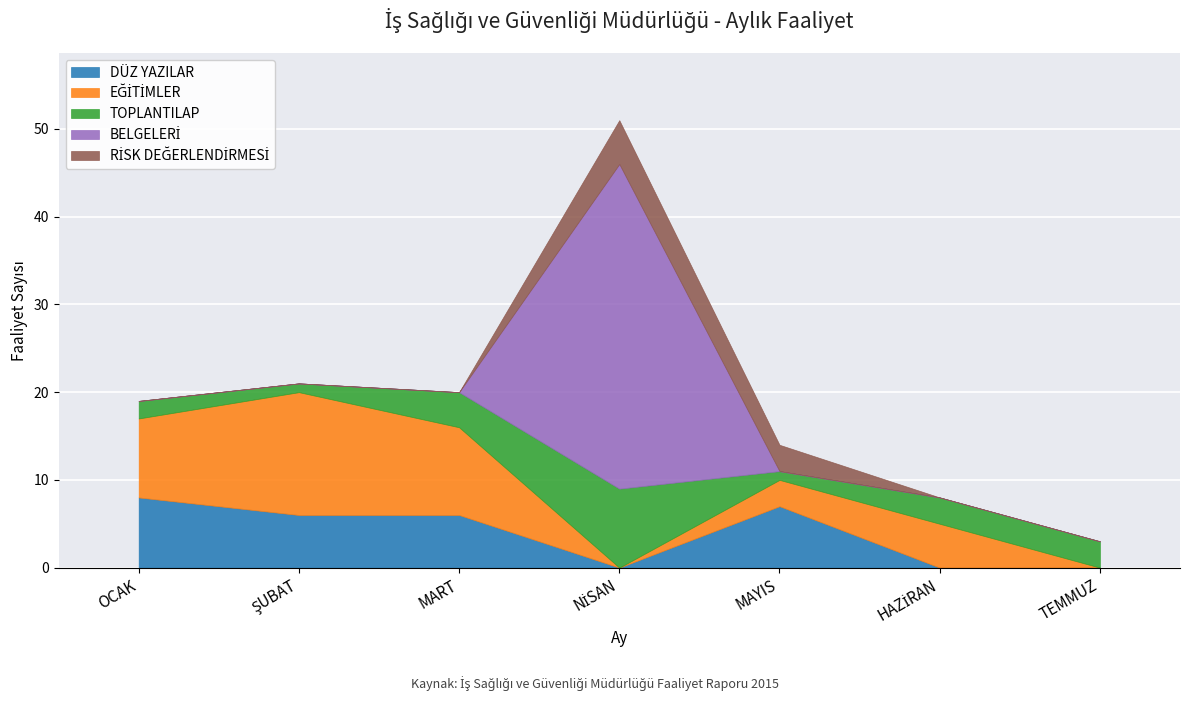

What is the difference between the TOPLANTILАР values at NİSAN and MAYIS?

8